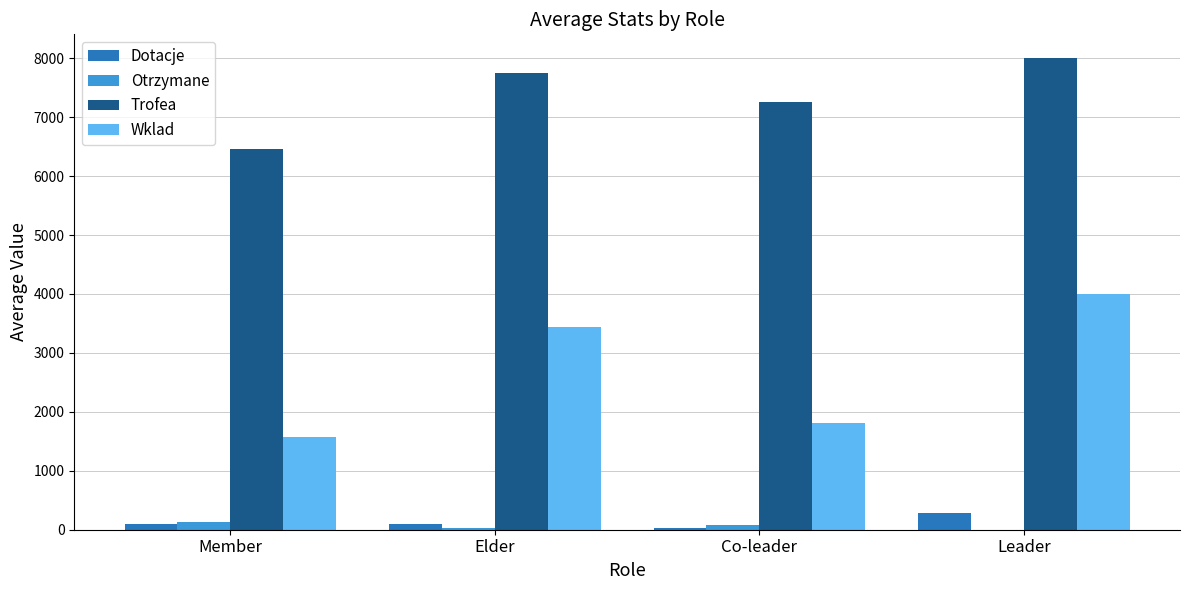

At which label does Dotacje first exceed 90?

Member